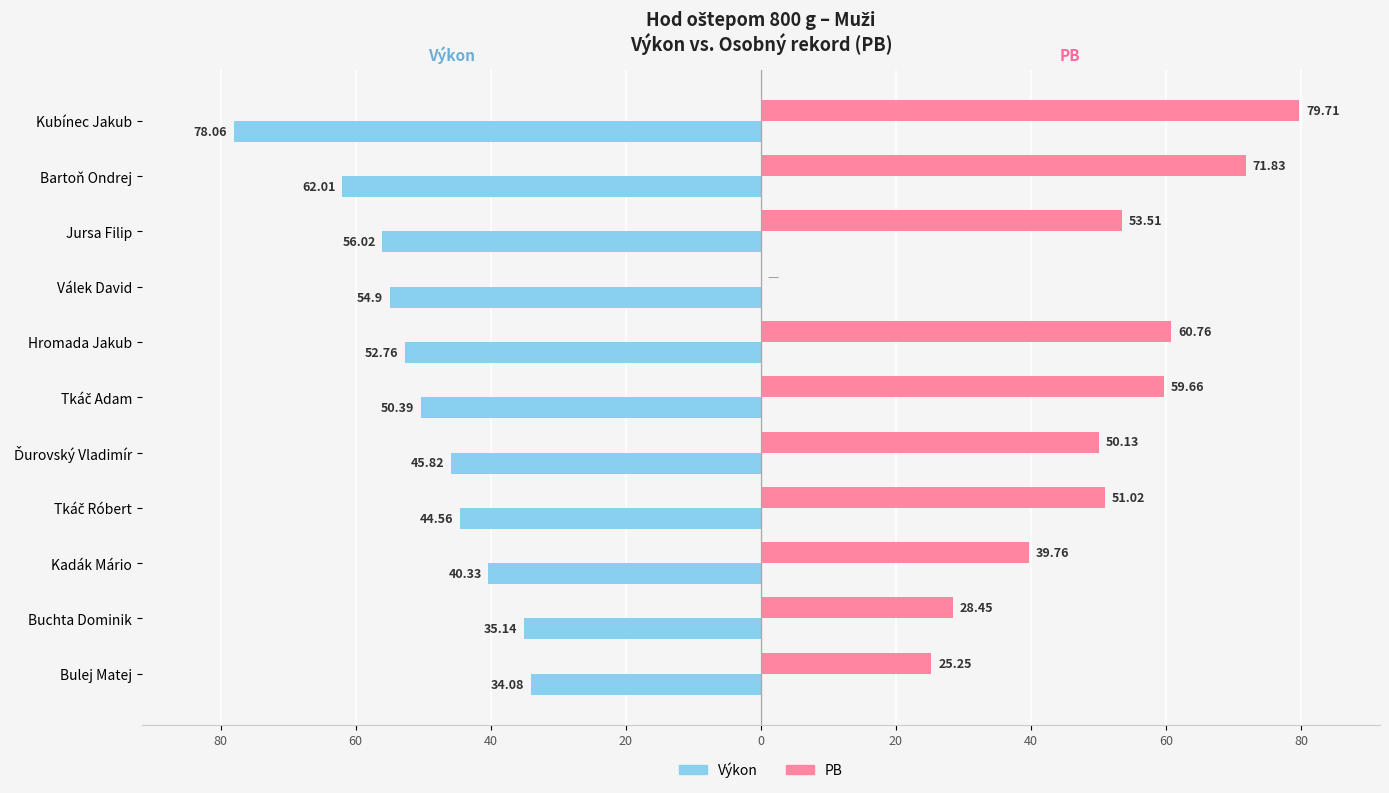

What are all the series names shown in the legend?

Výkon, PB